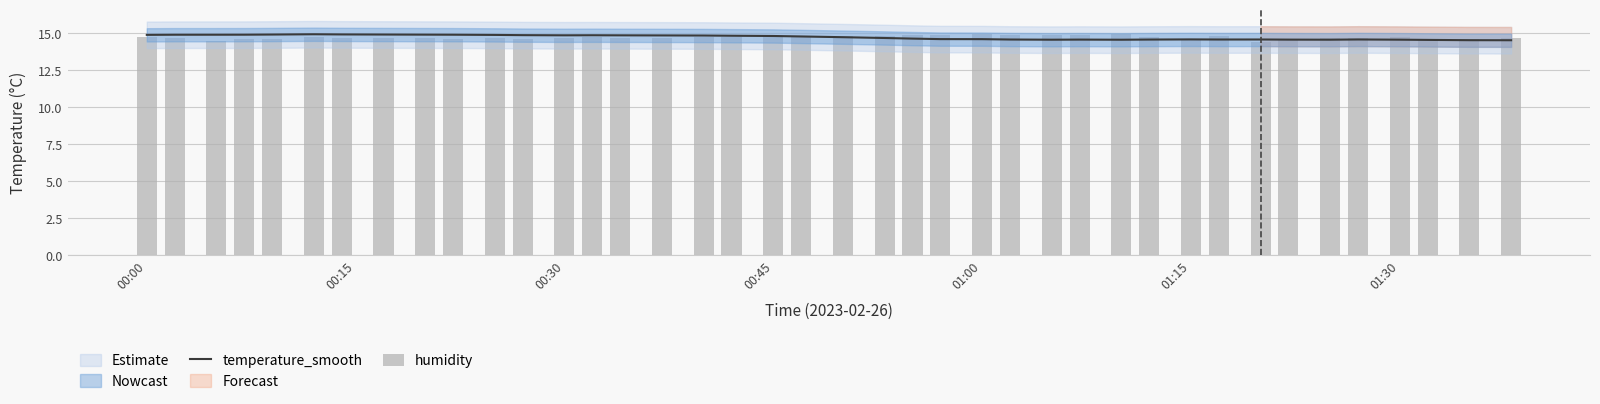

Reading right to left, list all the values displayed in this chart.

temperature_smooth: 14.5	14.5	14.6	14.6	14.6	14.6	14.6	14.6	14.6	14.6	14.6	14.6	14.6	14.6	14.6	14.6	14.6	14.7	14.7	14.7	14.8	14.8	14.8	14.9	14.9	14.9	14.9	14.9	14.9	14.9	14.9	14.9	14.9	14.9	14.9	14.9	14.9	14.9	14.9	14.9
humidity: 14.7	14.7	14.6	14.8	14.7	14.7	14.6	14.4	14.9	14.6	14.7	15.0	14.9	14.9	14.9	15.0	14.9	14.9	14.8	14.8	14.8	14.8	14.8	14.7	14.7	14.7	14.8	14.7	14.6	14.7	14.7	14.7	14.7	14.7	14.8	14.6	14.6	14.5	14.7	14.8